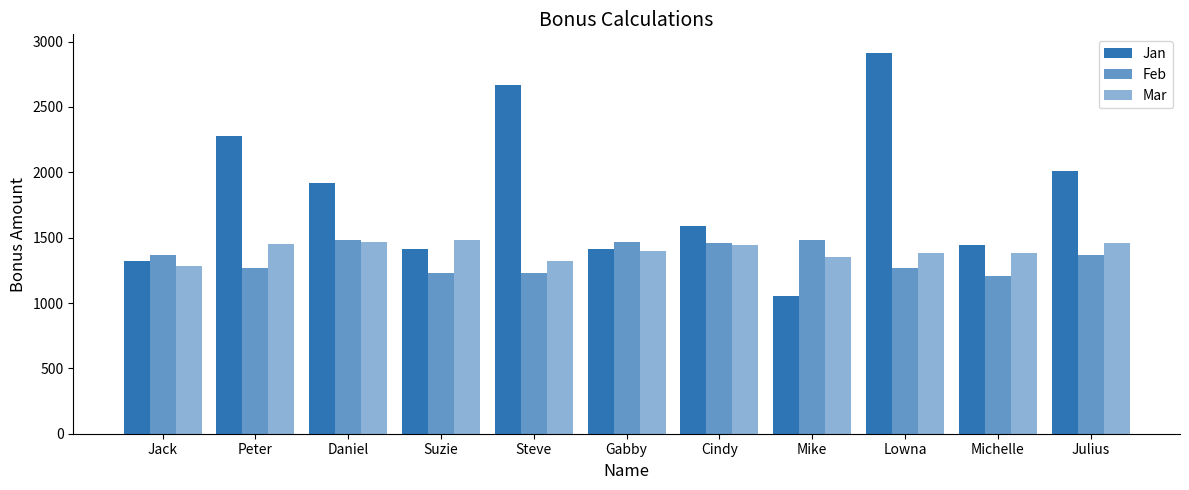

Between Suzie and Gabby, which series saw the biggest shift?

Feb